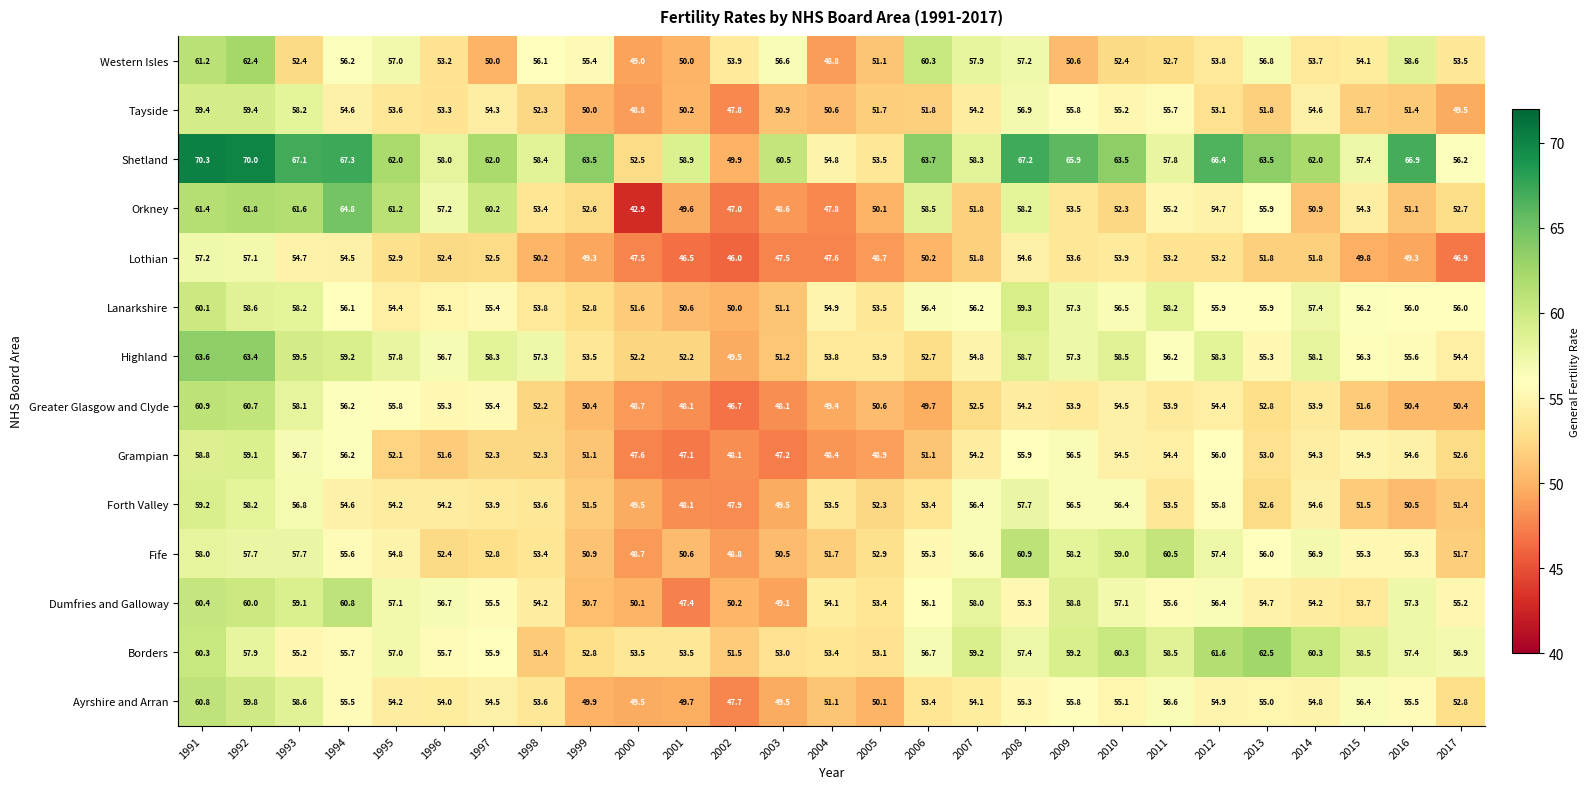

The value of Highland at 2016 is 55.6. True or false?

True